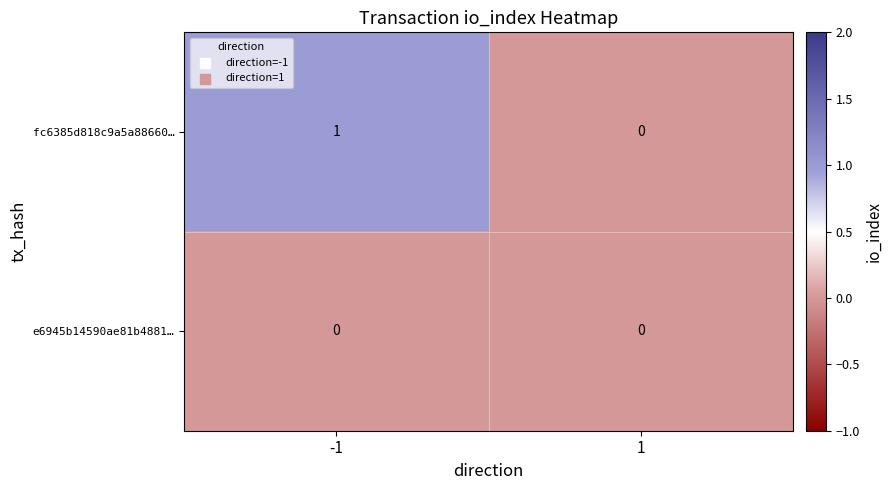

Which series has the largest range (max minus min)?

fc6385d818c9a5a88660…